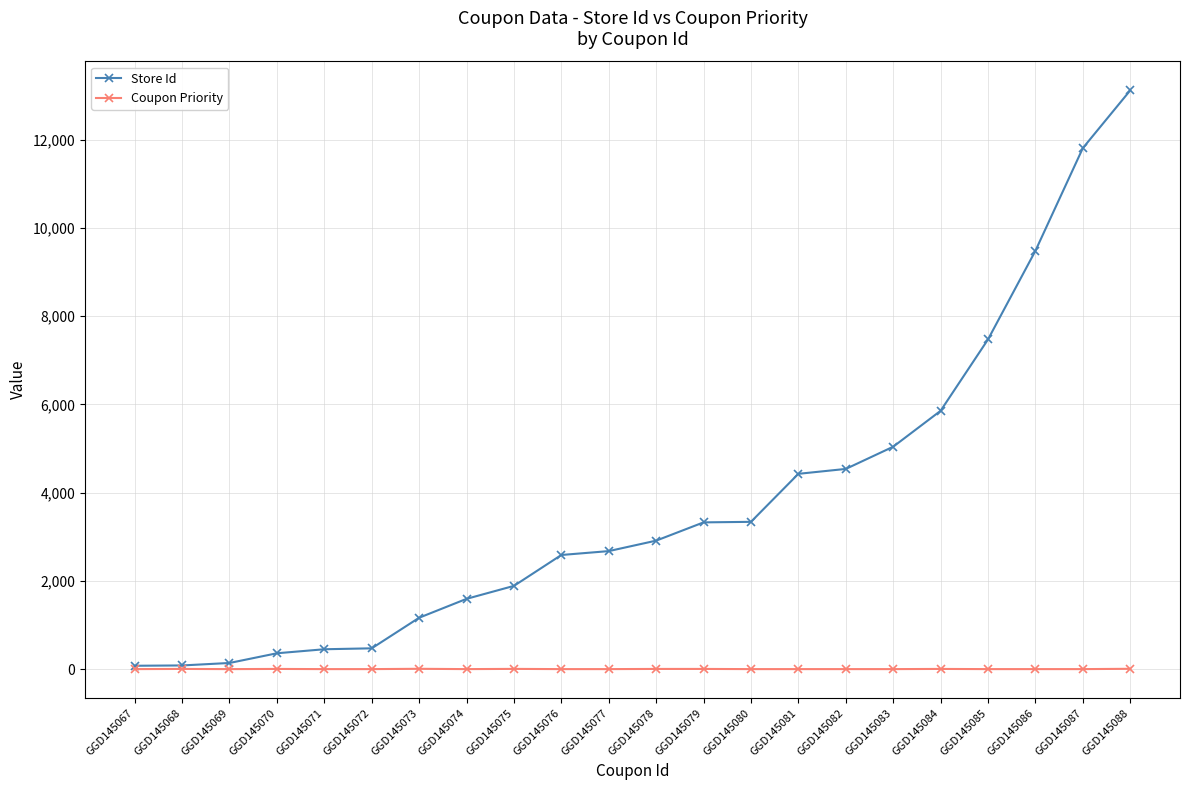

List the series in order of their peak value, lowest first.

Coupon Priority, Store Id